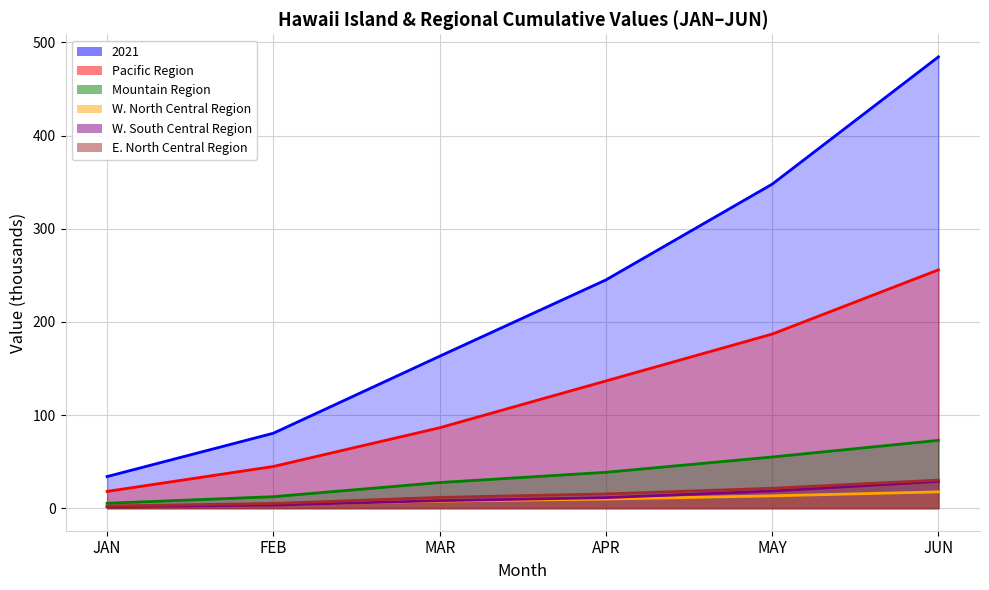

At how many categories does at least one series exceed 144?

4